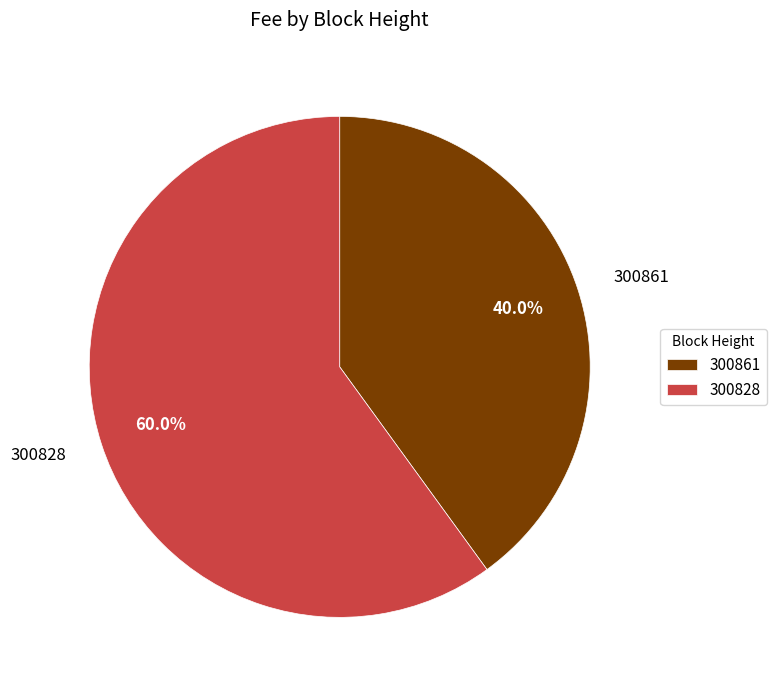

Count the number of slices in the pie.

2